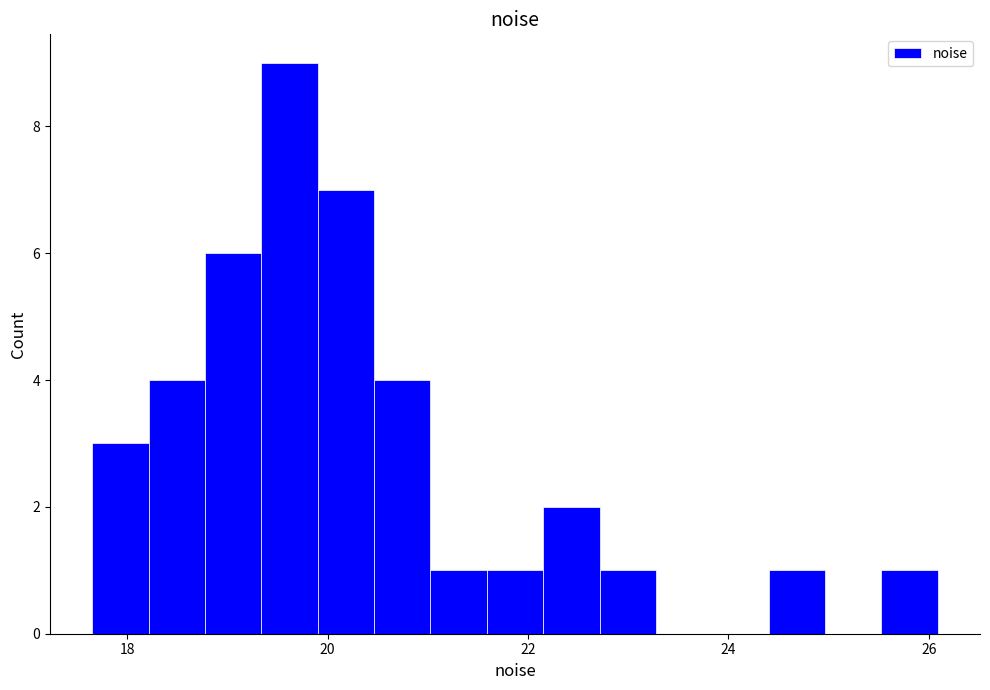

Around what value on the x-axis is the tallest bar? Give the approximate position of its centre, as read against the axis.

19.6